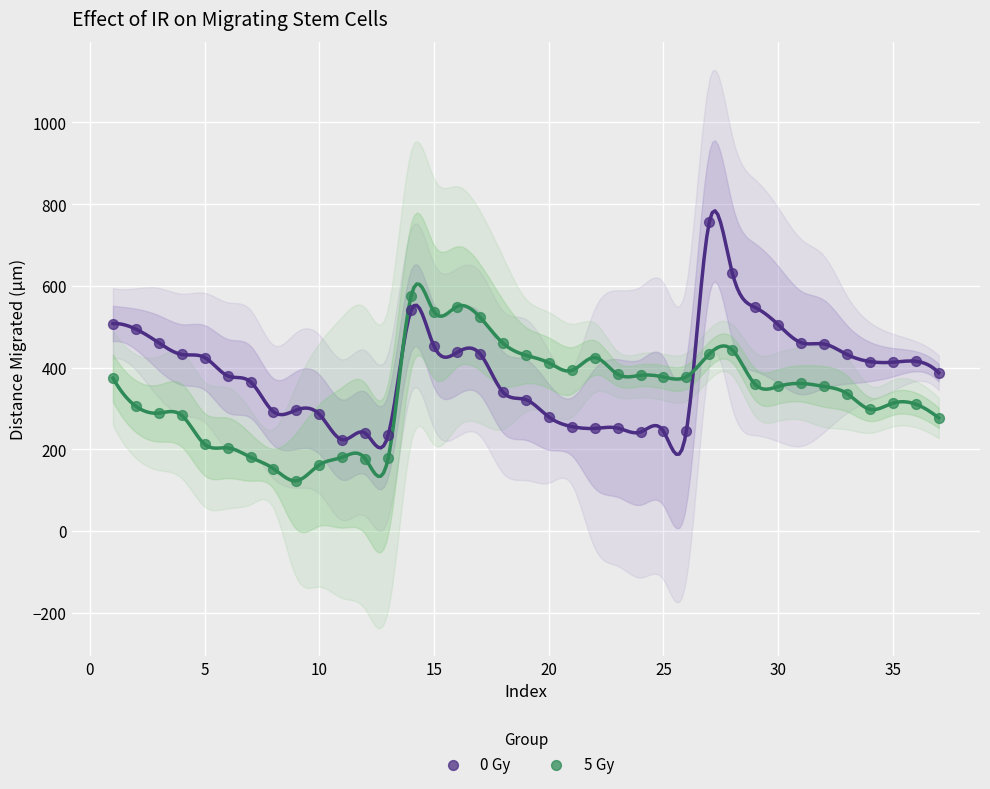

Across all data points, what is the range of X values (max minus min)?

36.0